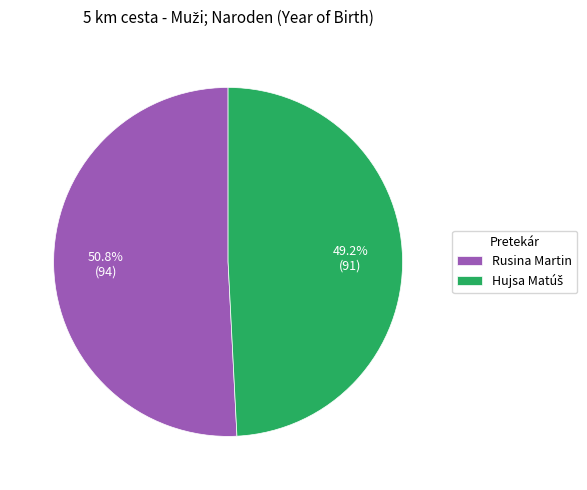

What portion of the pie excludes Rusina Martin?

49.2%